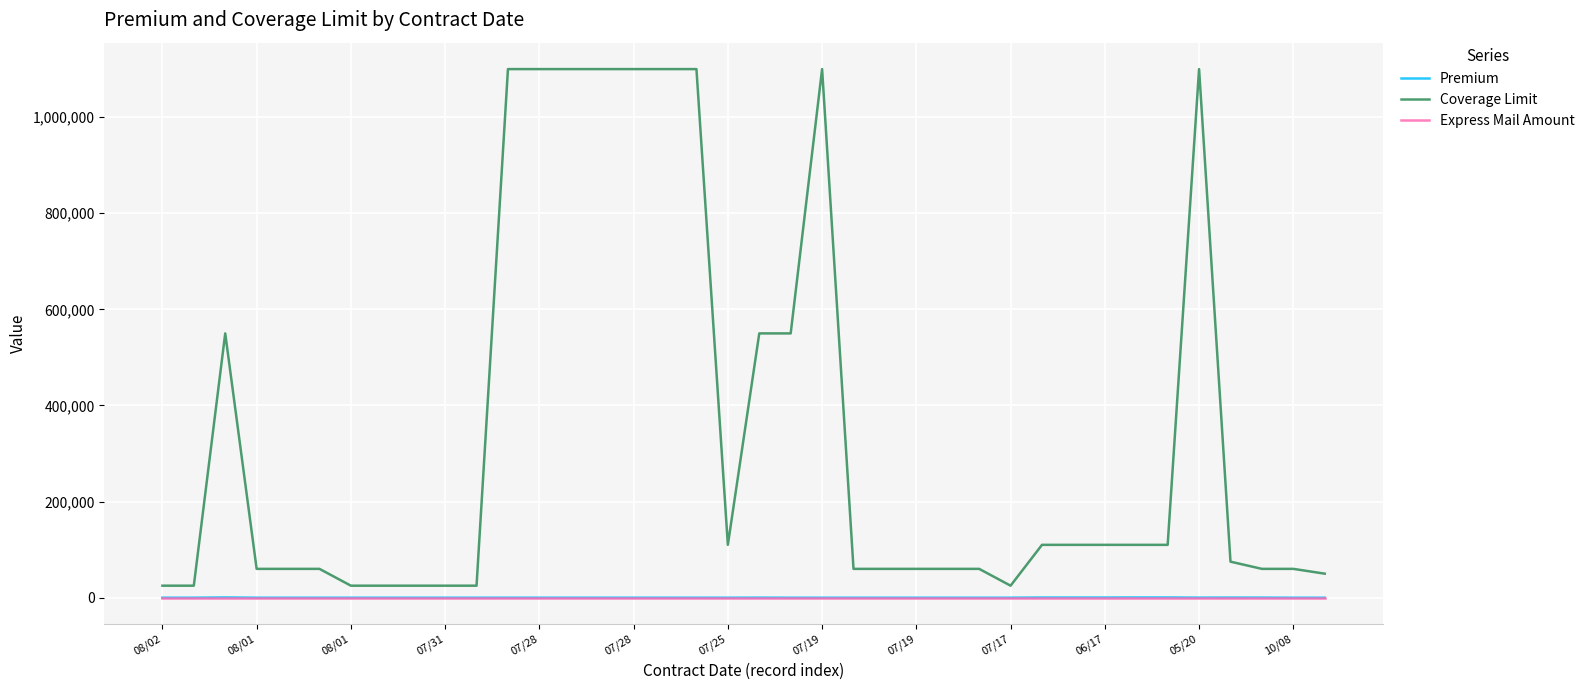

True or false: Premium and Coverage Limit intersect in this chart.

False